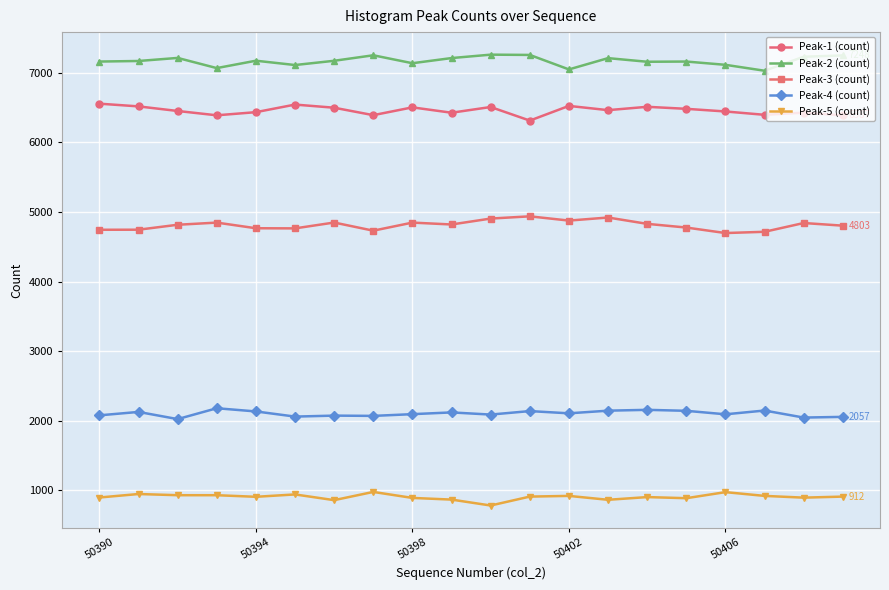

How many series are shown in this chart?

5